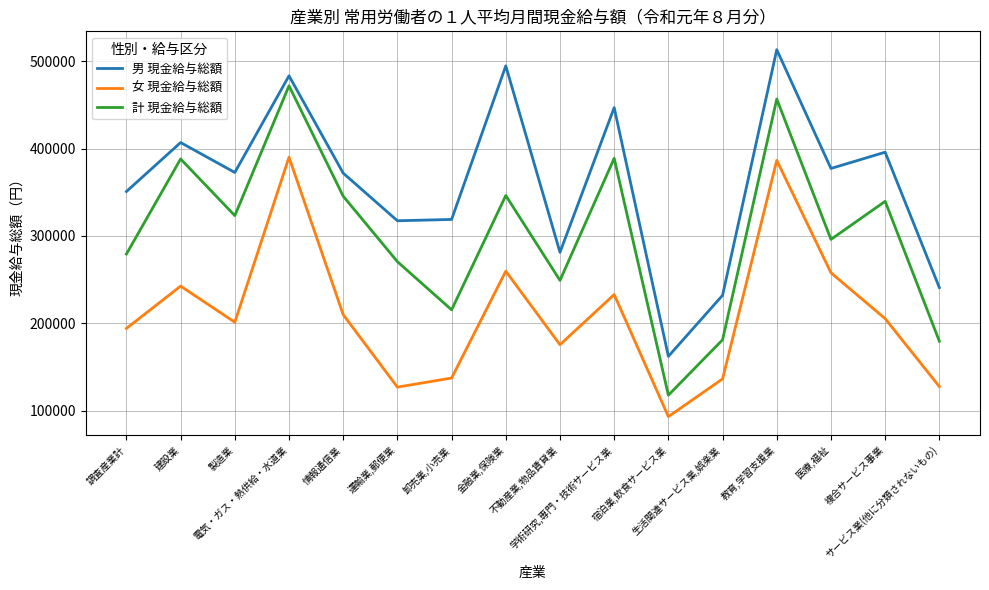

List the series in order of their overall mean, highest first.

男 現金給与総額, 計 現金給与総額, 女 現金給与総額